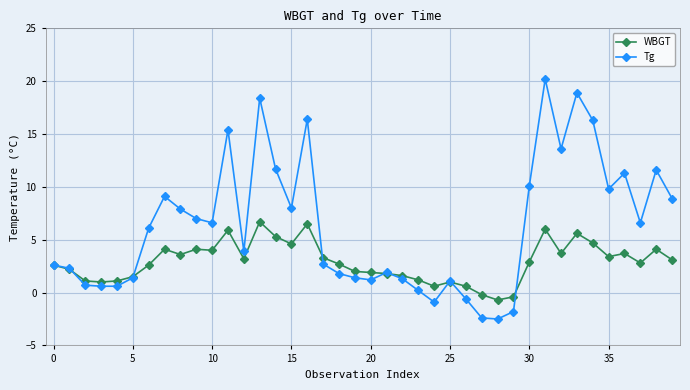

Which series has the largest total across all categories?

Tg